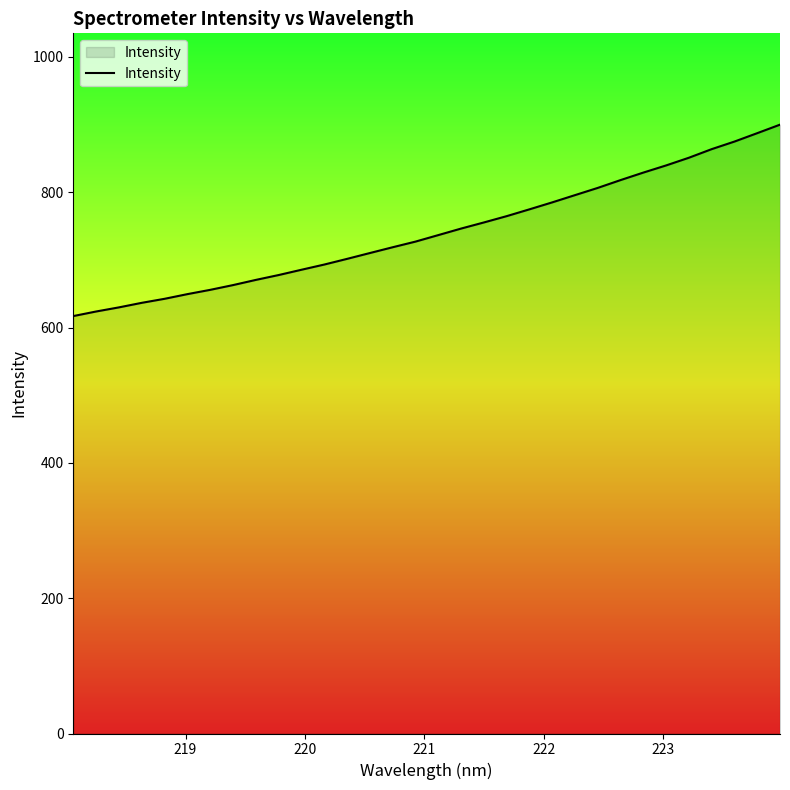

What is the difference between the maximum and minimum values?

282.9